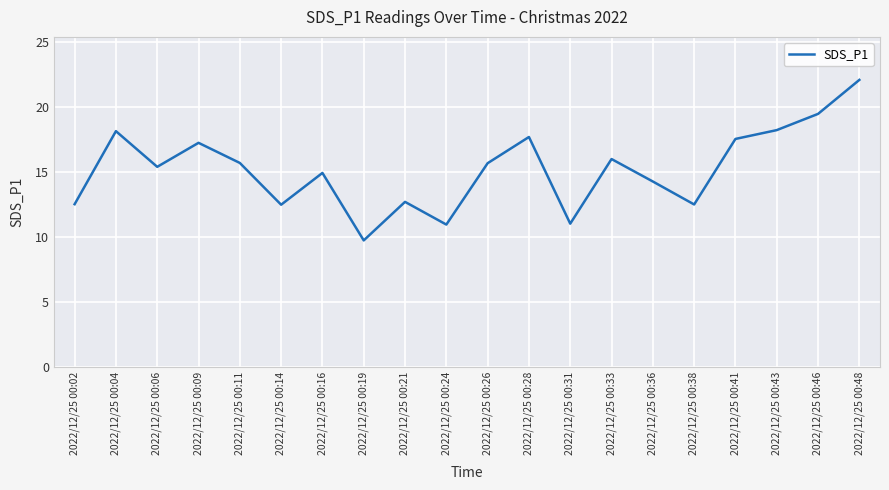

The value at 2022/12/25 00:24 is 10.9. True or false?

True